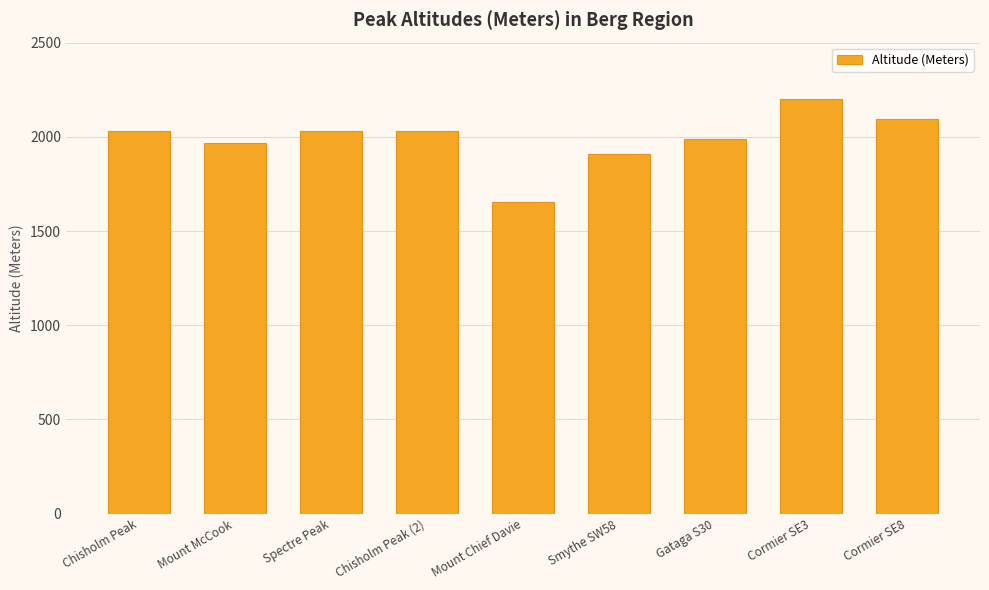

Approximately how many times larger is the value at Chisholm Peak compared to Spectre Peak?

1.0